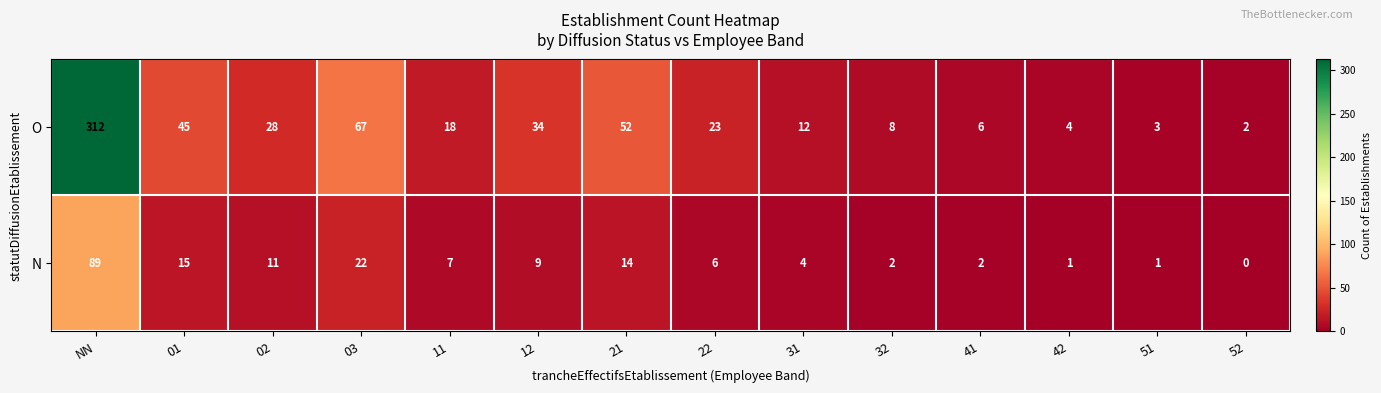

The value of O at 12 is 34. True or false?

True